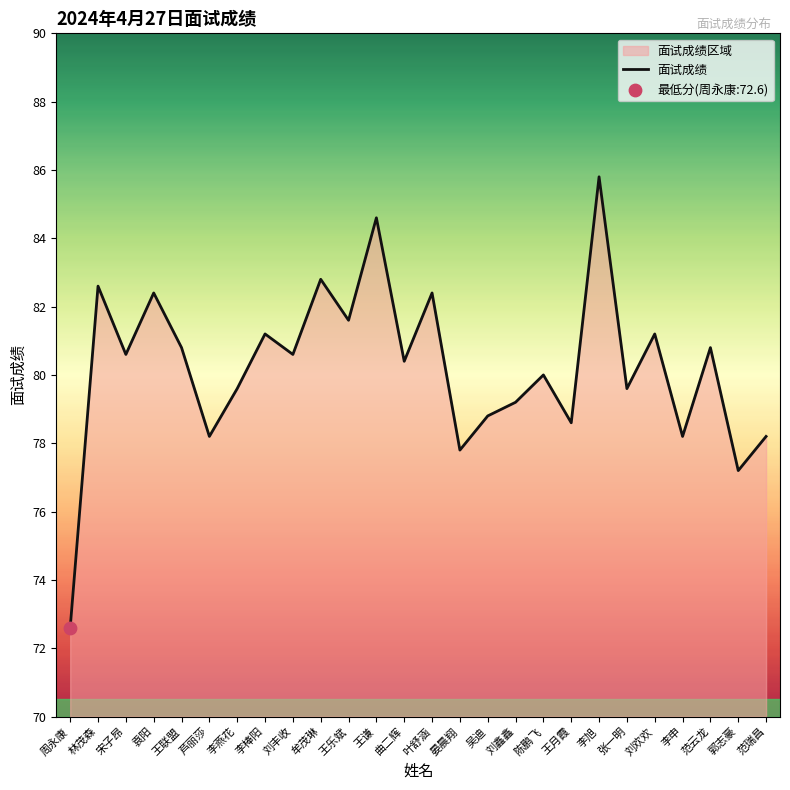

Between 刘欢欢 and 张一明, which is larger?

刘欢欢